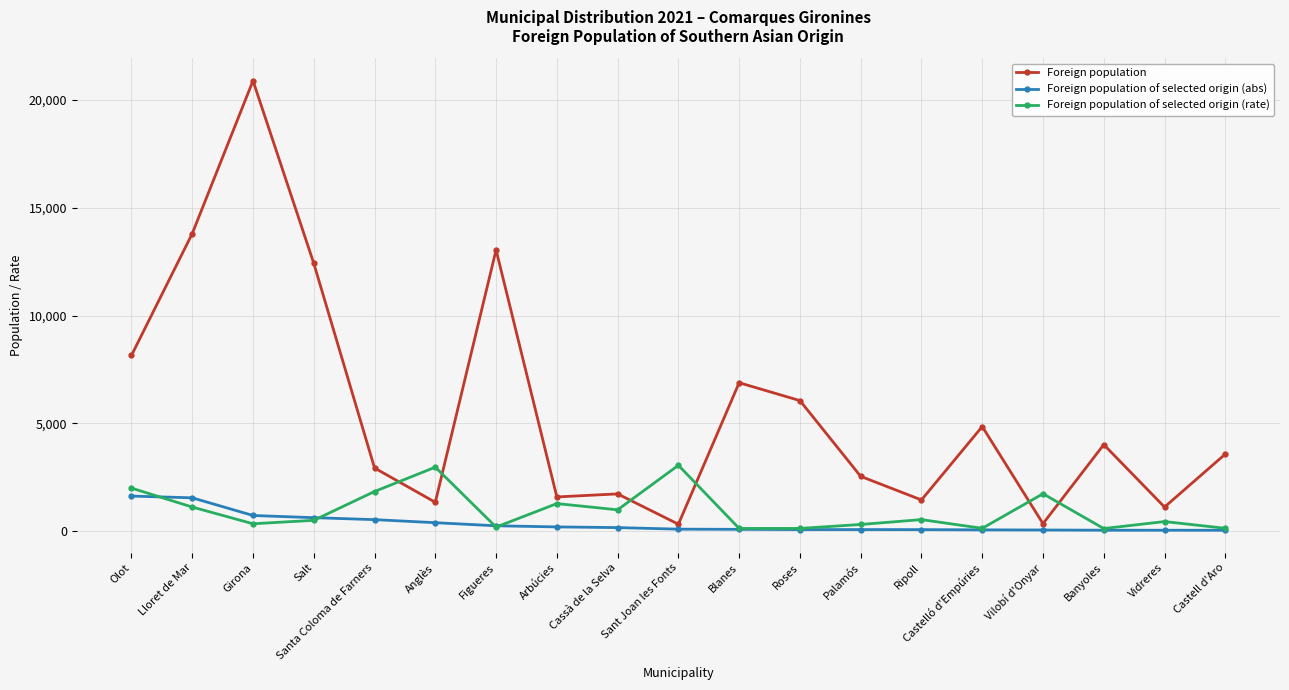

After their last crossing, which series has the higher values: Foreign population of selected origin (rate) or Foreign population?

Foreign population